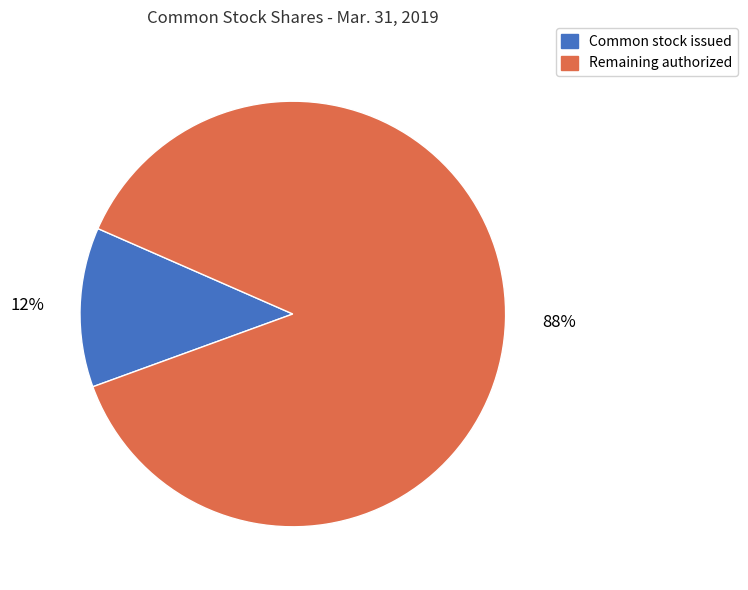

Is it true that Common stock issued is 12% of the pie?

True